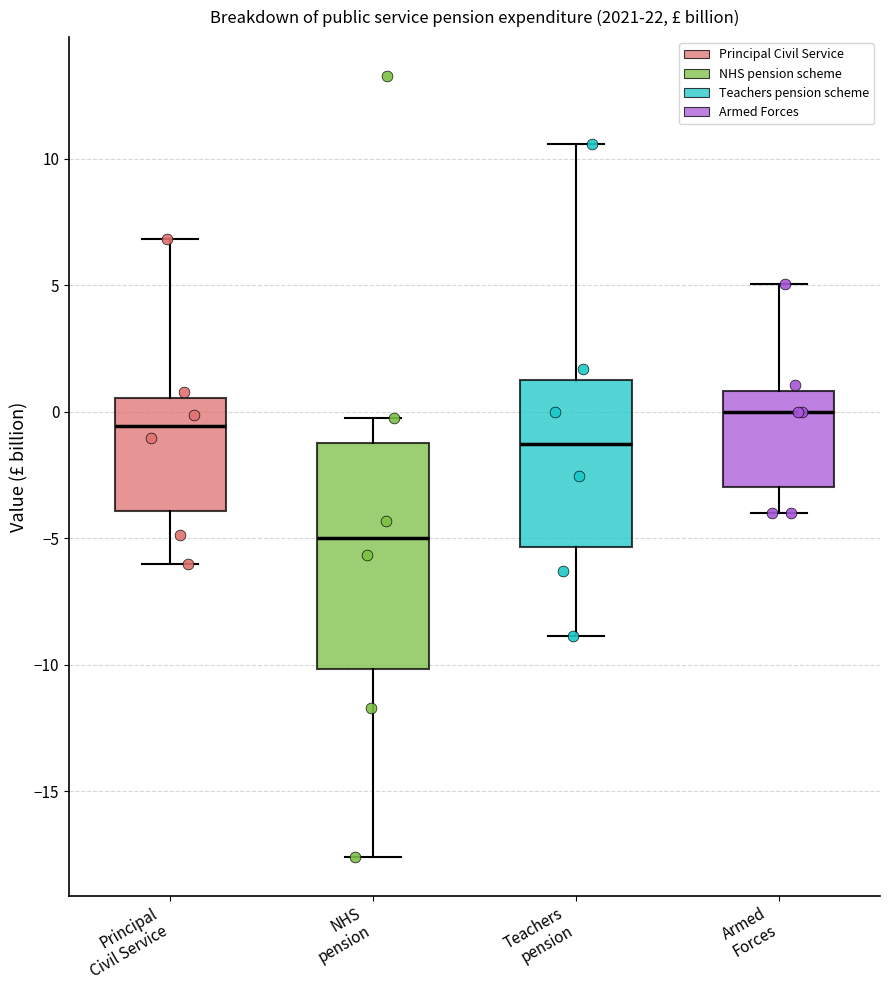

Reading left to right, transcribe this box plot: for each box, give where its median line is, the range the box spans, and where its two whiskers end, as read against the y-axis. The values are not printed on the chart, so give them approximately, as read against the axis.

Principal Civil Service: median -0.5, box -4.0 to 0.5, whiskers -6.0 to 7.0
NHS pension: median -5.0, box -10.0 to -1.5, whiskers -17.5 to 0.0
Teachers pension: median -1.5, box -5.5 to 1.5, whiskers -9.0 to 10.5
Armed Forces: median 0.0, box -3.0 to 1.0, whiskers -4.0 to 5.0